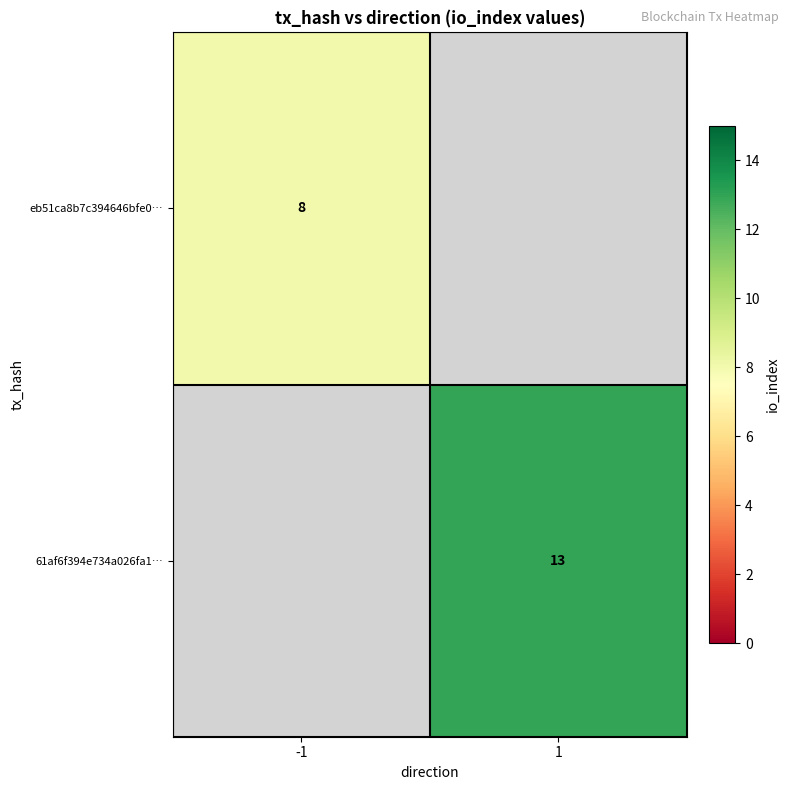

The eb51ca8b7c394646bfe0… series shows 8 at -1. True or false?

True